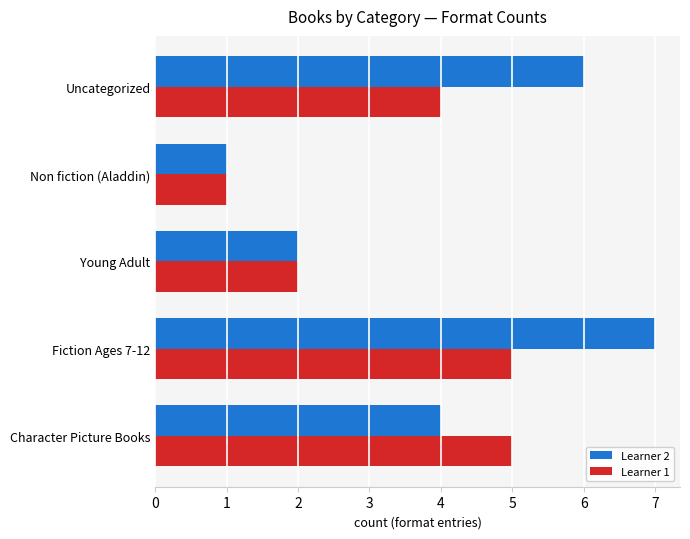

At which category is the sum across all series the highest?

Fiction Ages 7-12